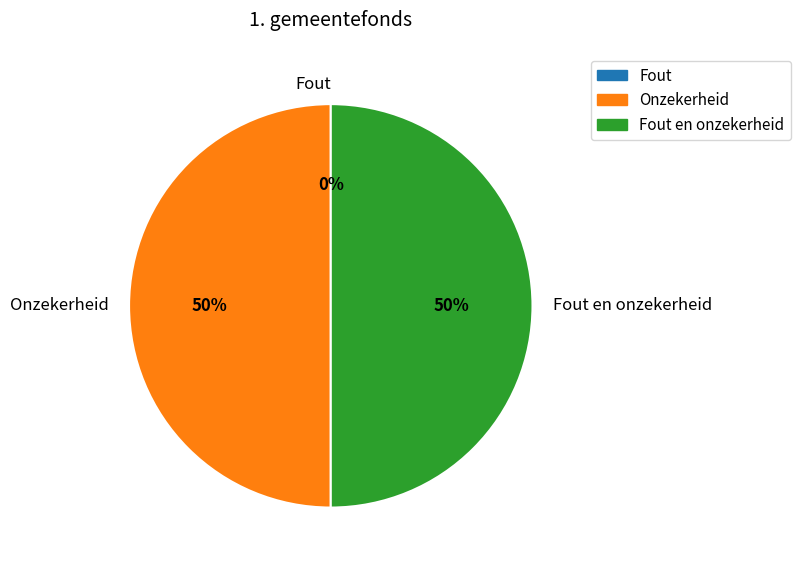

Count the number of slices in the pie.

3